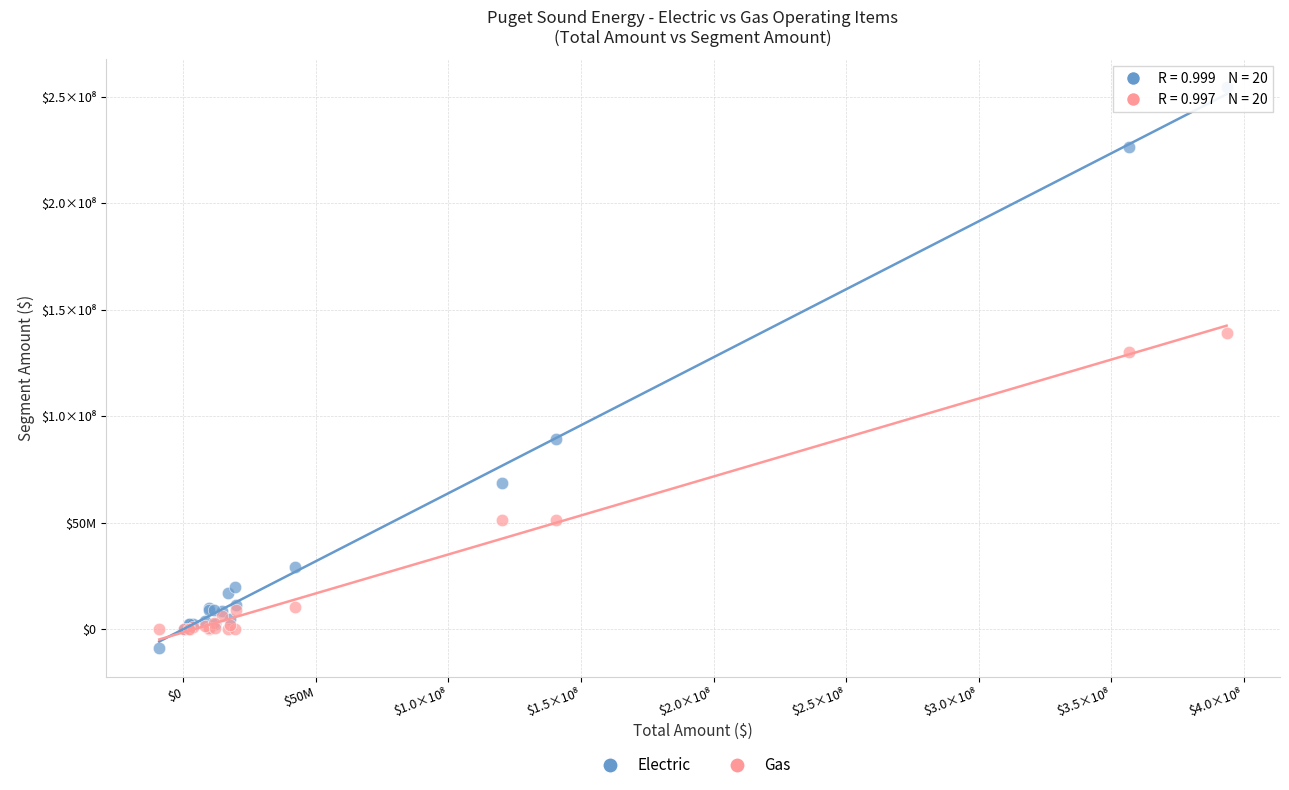

Which series contains the highest Y value?

Electric